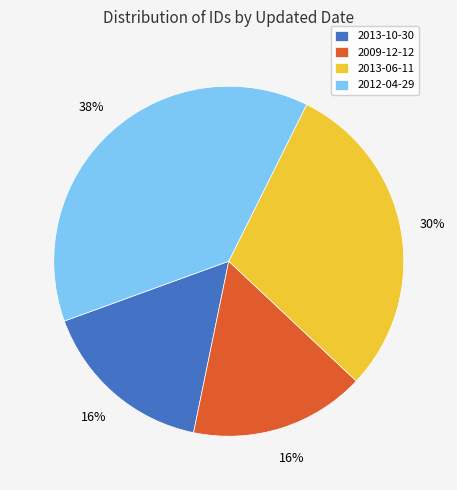

What is the ratio of the value at 2013-06-11 to the value at 2012-04-29?

0.8